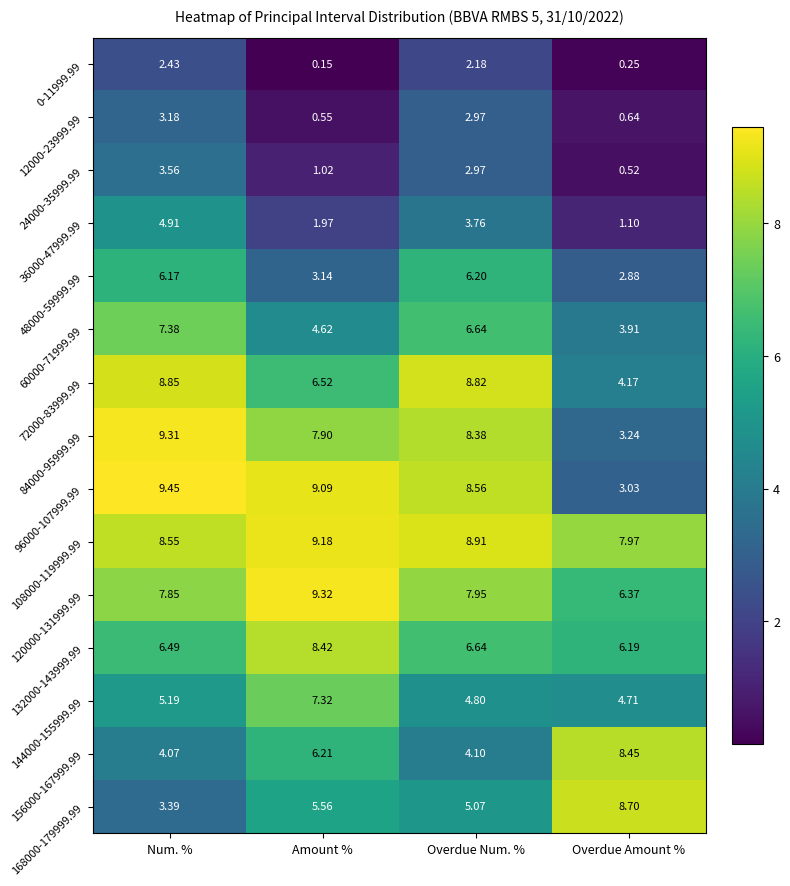

At which category is the sum across all series the highest?

Num. %